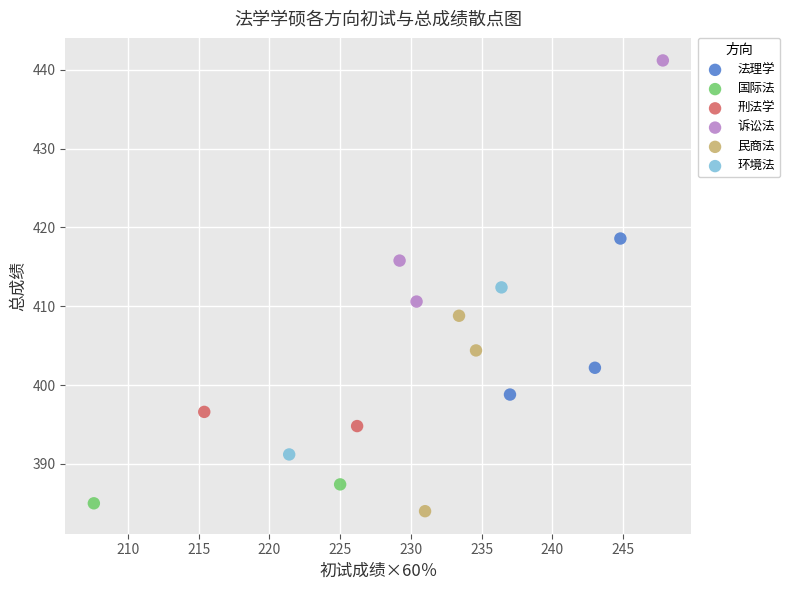

What are all the series names shown in the legend?

法理学, 国际法, 刑法学, 诉讼法, 民商法, 环境法